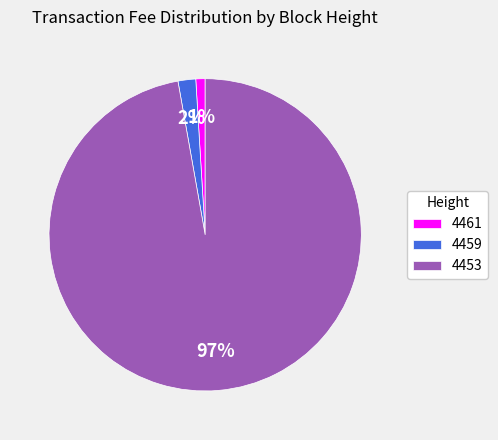

Which slice is the smallest?

4461